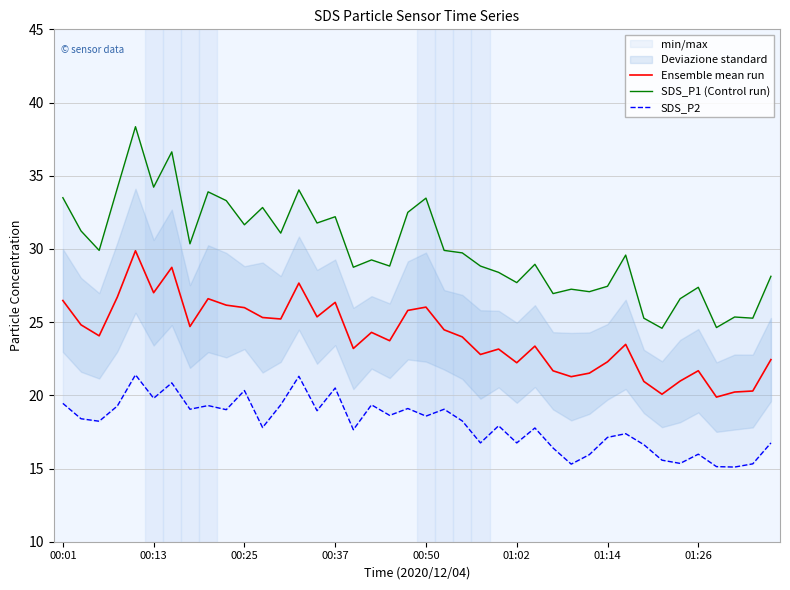

Does the chart display data point markers on the line(s)?

No